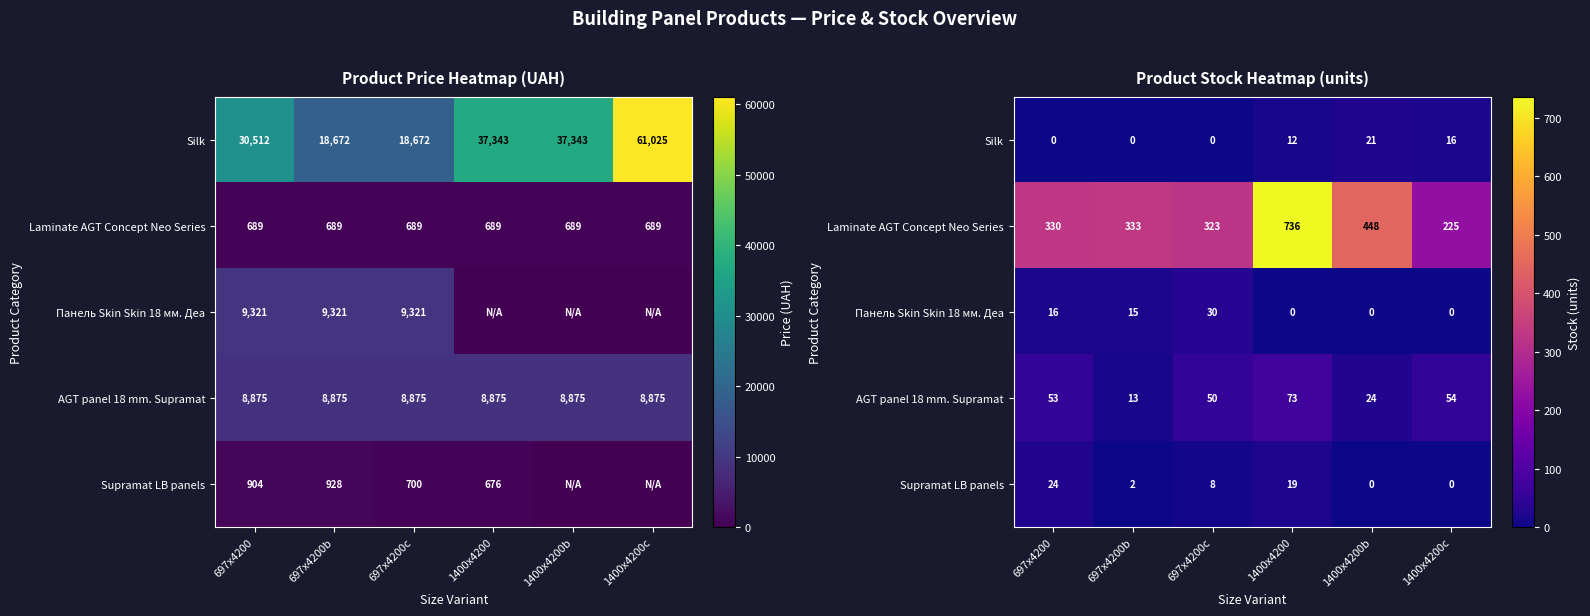

Between 1400x4200b and 697x4200, which is larger?

1400x4200b